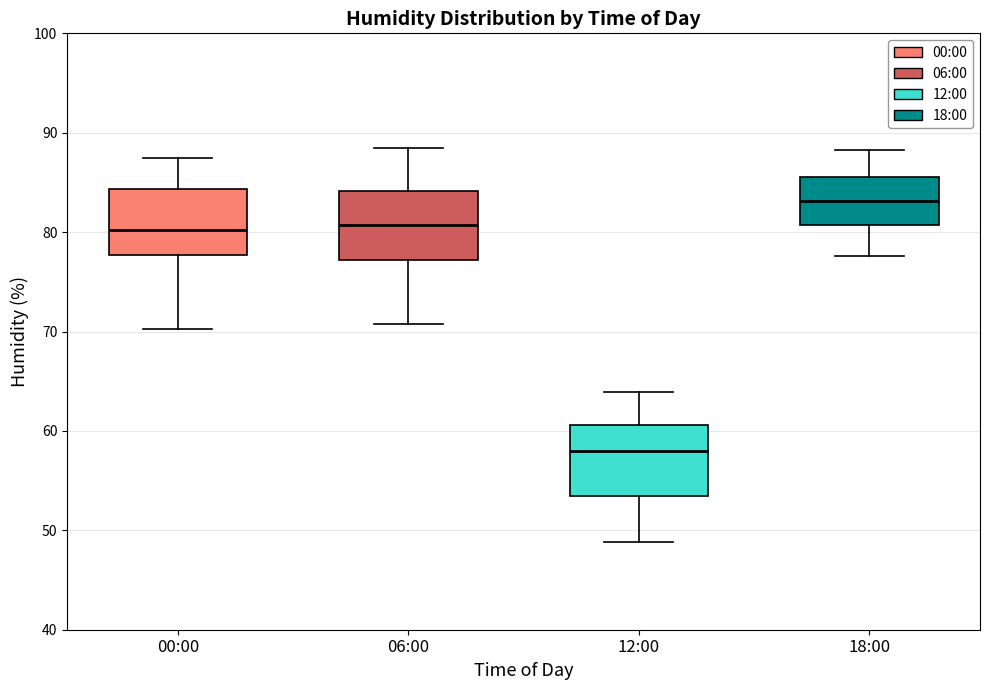

Reading left to right, transcribe this box plot: for each box, give where its median line is, the range the box spans, and where its two whiskers end, as read against the y-axis. The values are not printed on the chart, so give them approximately, as read against the axis.

00:00: median 80, box 78 to 84, whiskers 70 to 88
06:00: median 81, box 77 to 84, whiskers 71 to 89
12:00: median 58, box 54 to 61, whiskers 49 to 64
18:00: median 83, box 81 to 86, whiskers 78 to 88